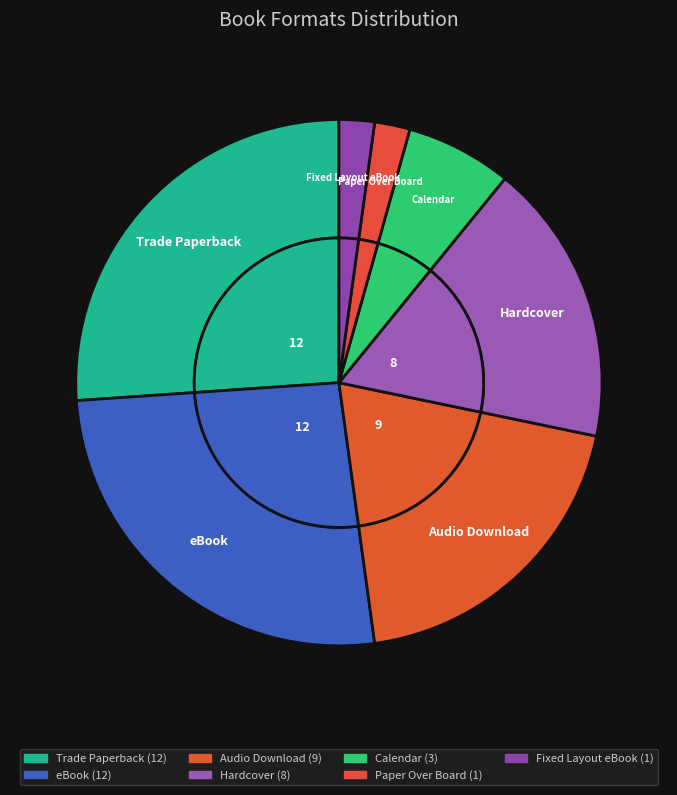

Combined, what portion of the pie is eBook and Hardcover?

43.5%